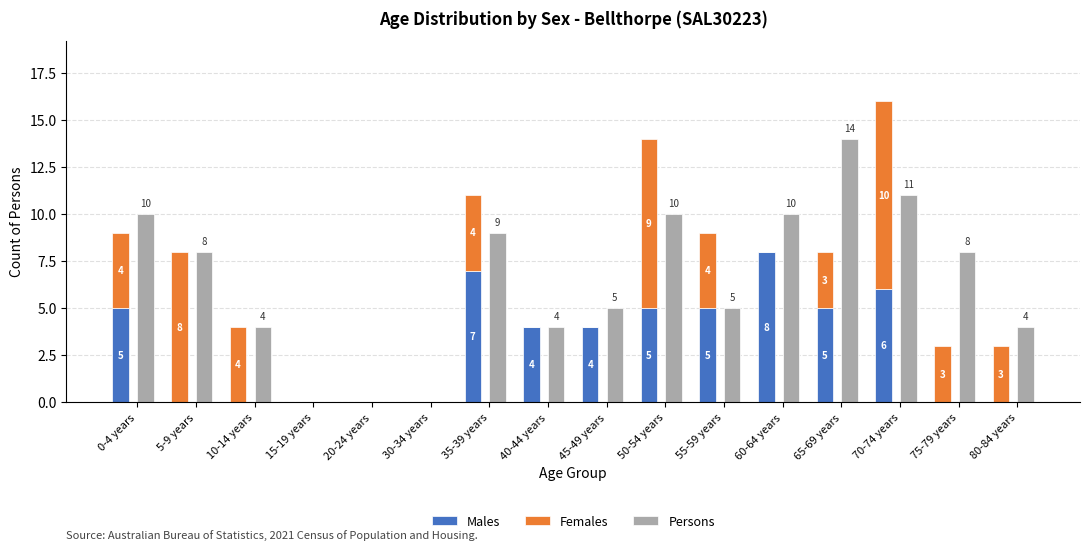

At which category is the sum across all series the highest?

70-74 years